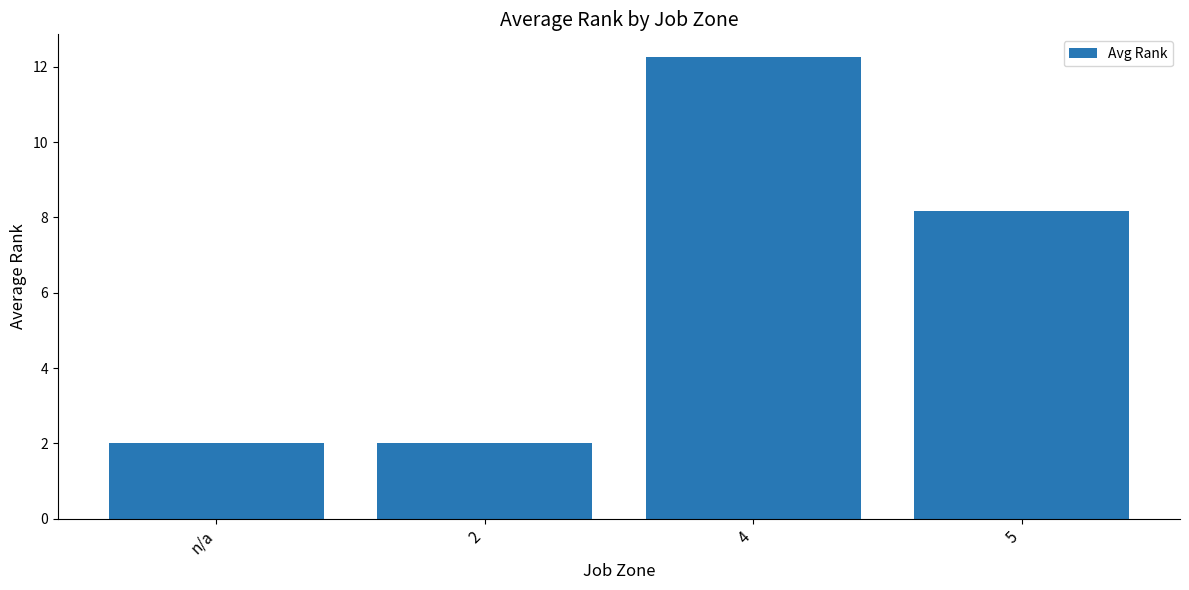

What is the sum of all values?

24.4